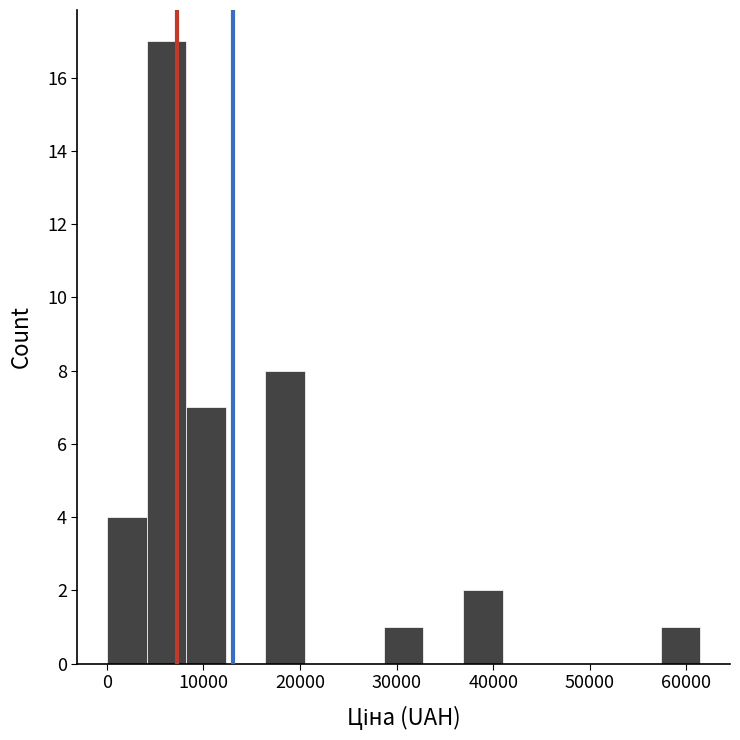

Which range on the x-axis has the tallest bar?

4000 to 8000